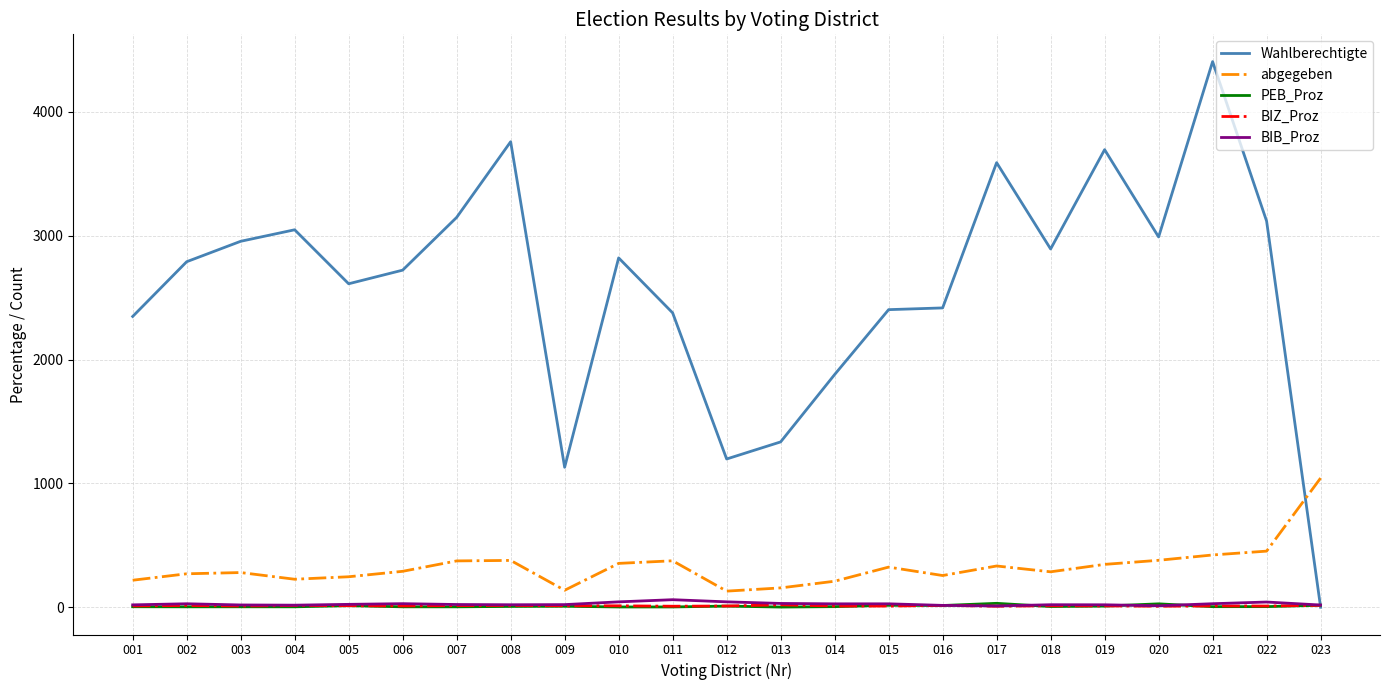

In BIB_Proz, how many points are higher than both neighbors (excluding endpoints)?

6